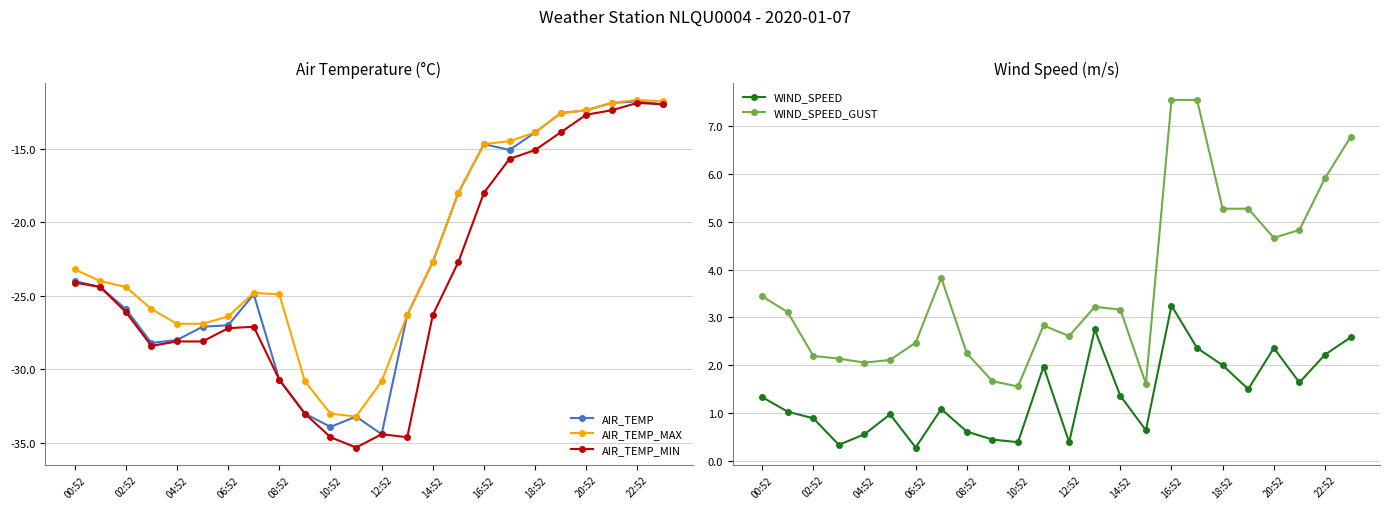

The WIND_SPEED_GUST series shows 3.2 at 20:52. True or false?

False